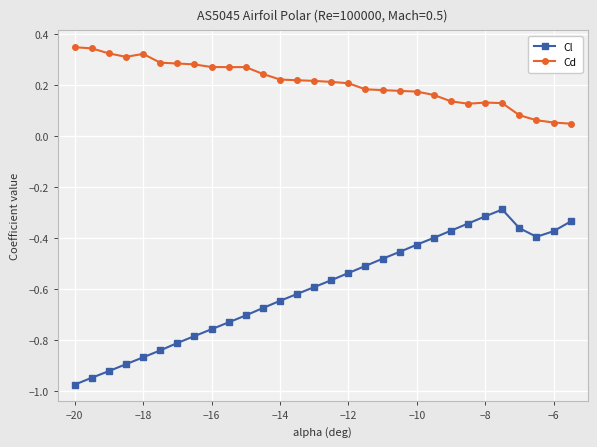

List the series in order of their peak value, lowest first.

Cl, Cd